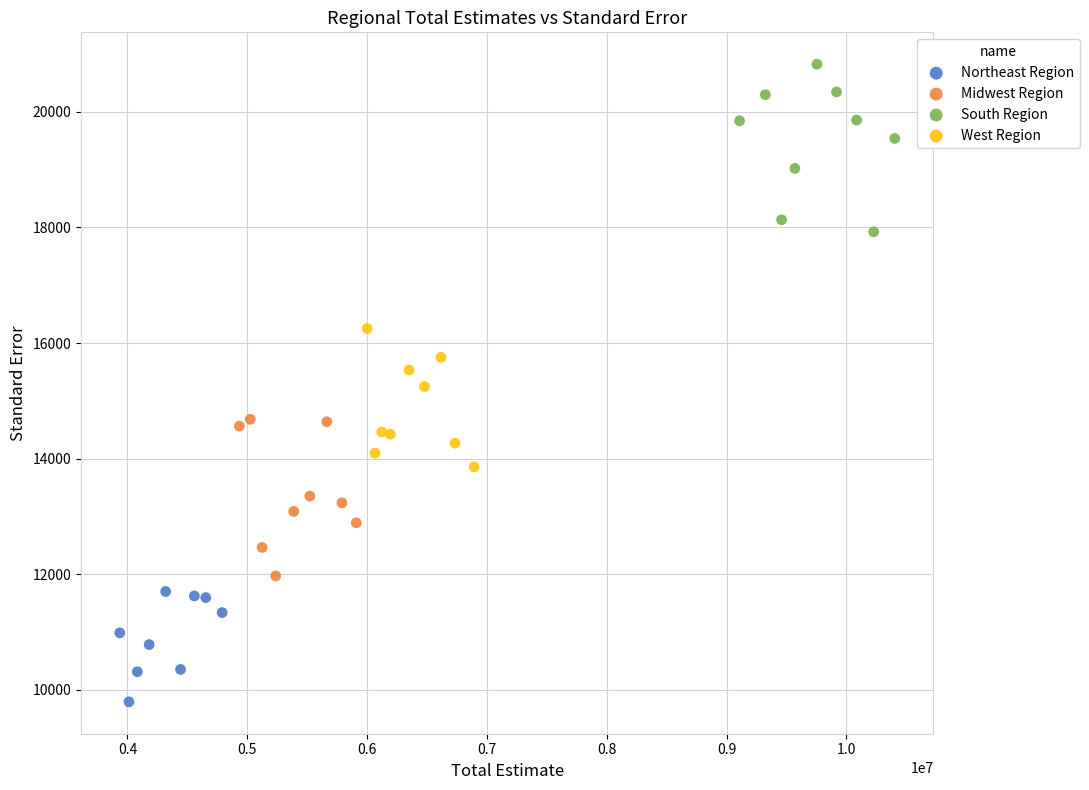

Which series reaches the maximum Y coordinate?

South Region